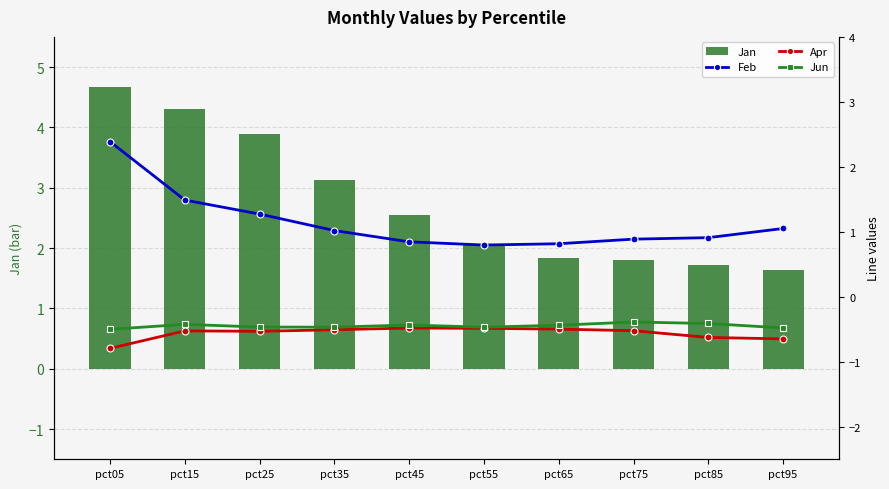

What is the difference between the Jan values at pct35 and pct25?

0.8